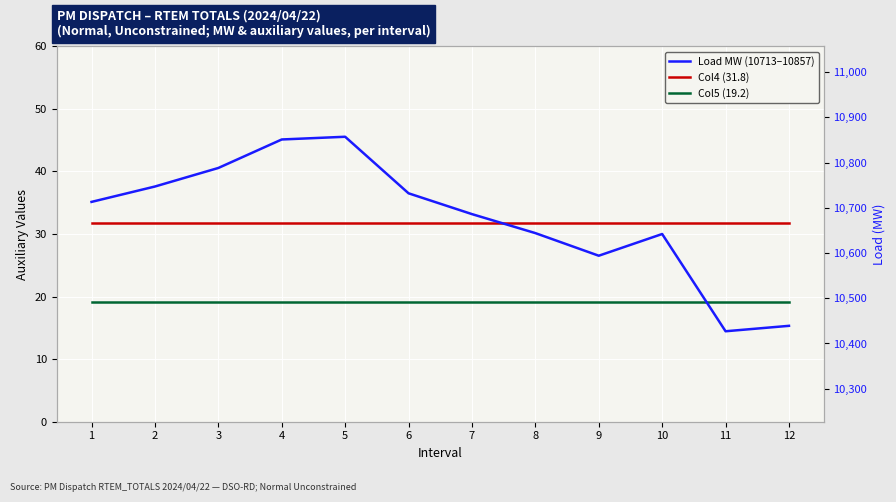

Which series has the widest spread of values?

Load MW (10713–10857)